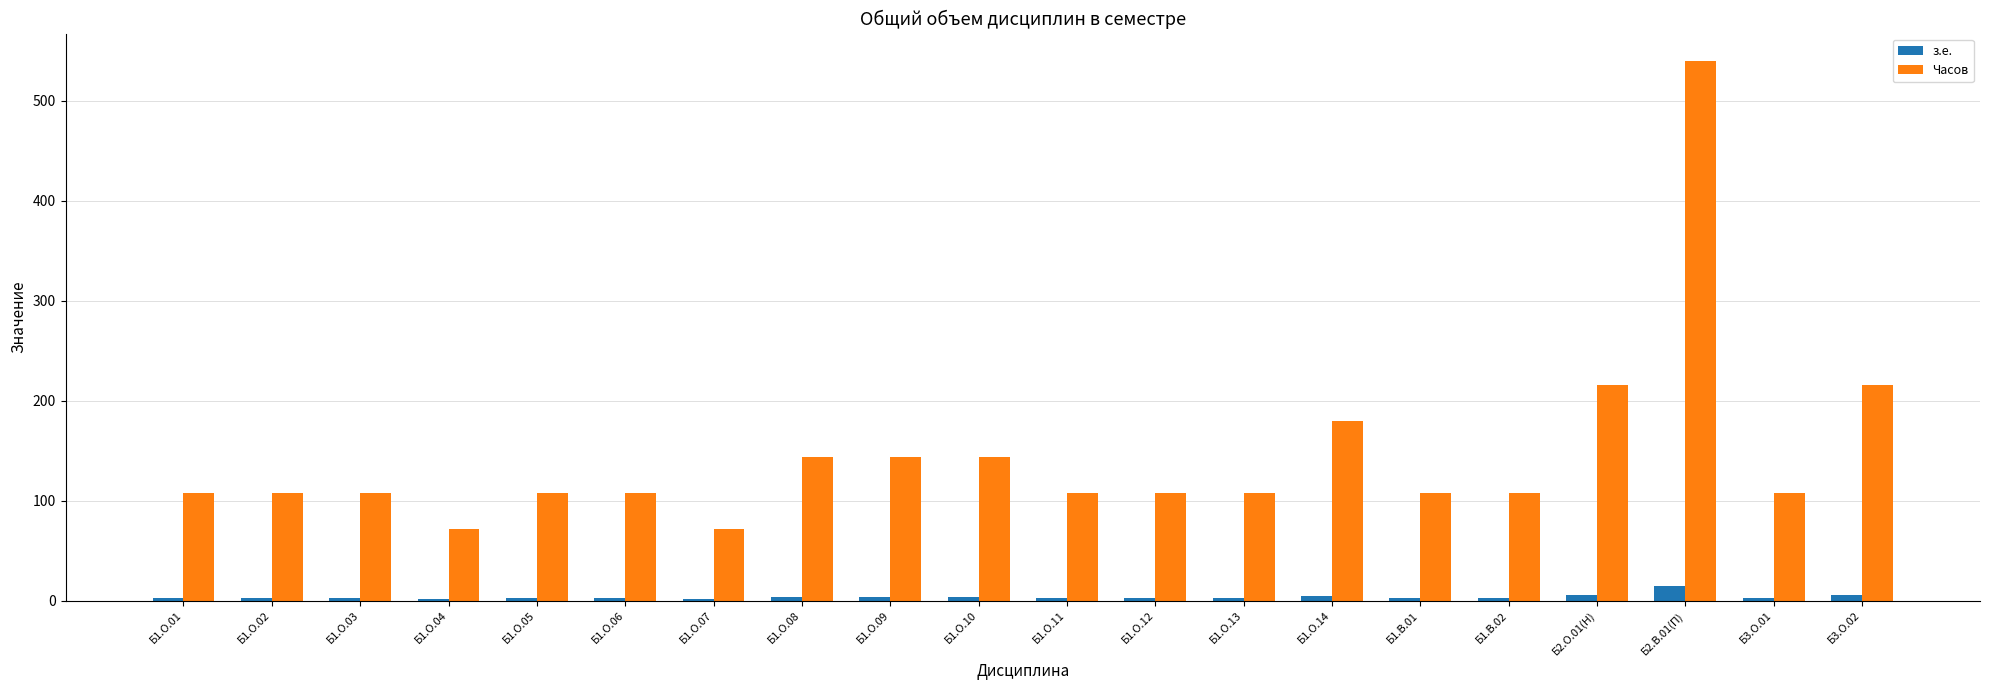

Which series has the widest spread of values?

Часов